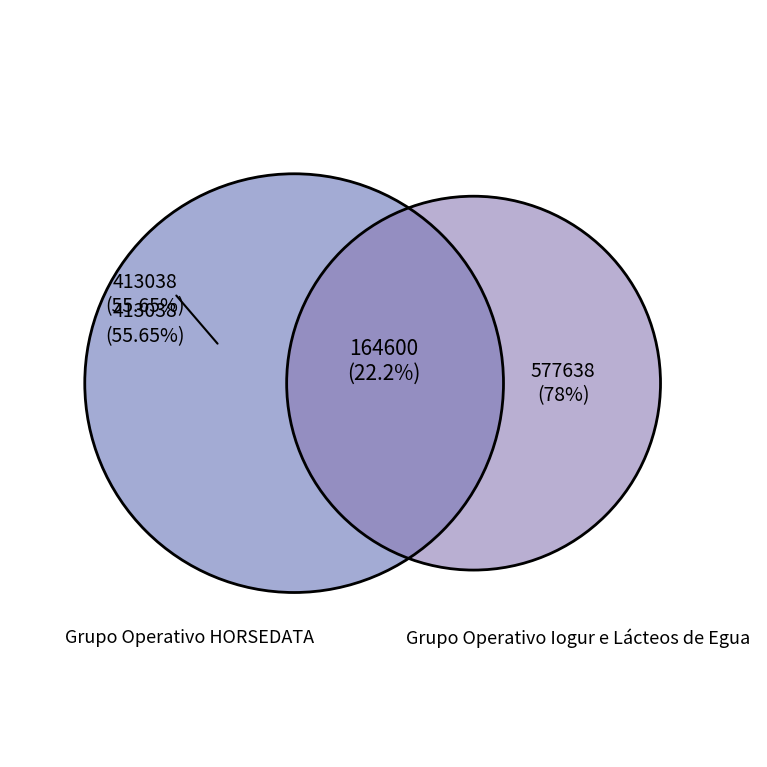

What is the largest slice in the pie chart?

Grupo Operativo HORSEDATA